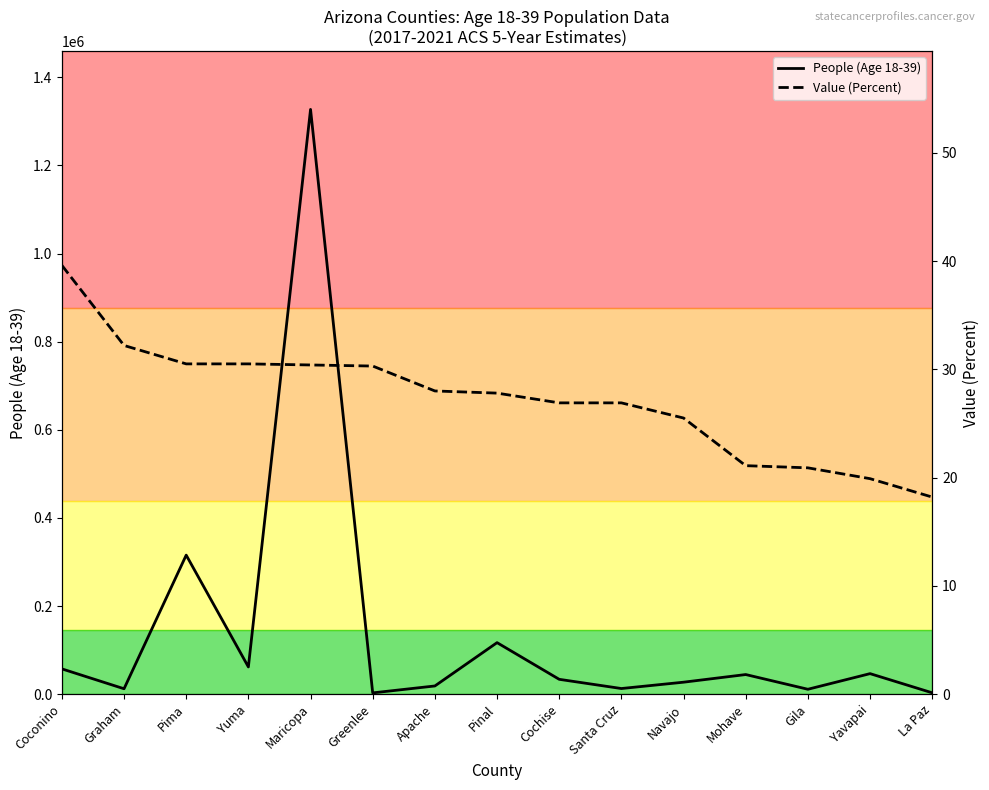

How many categories are shown in the chart?

15